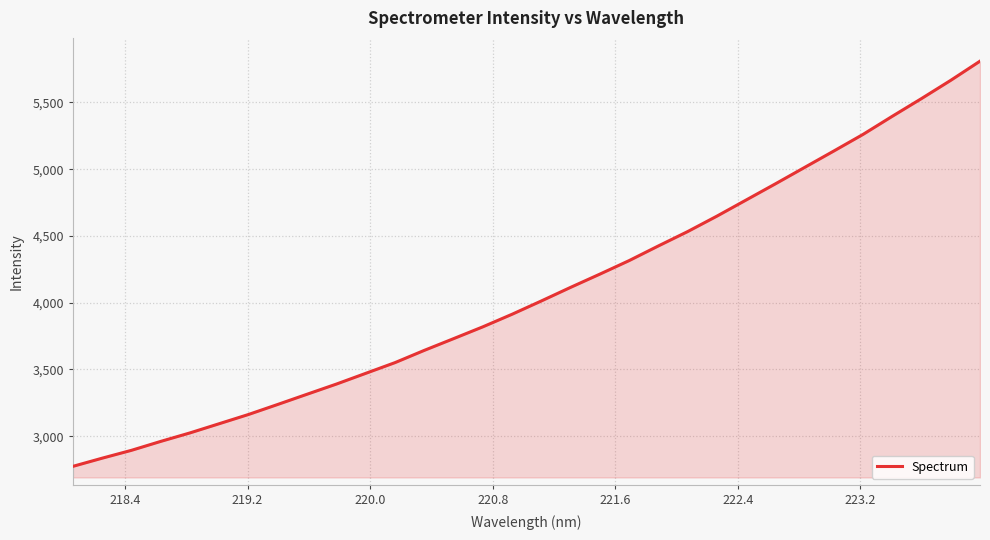

What is the difference between the maximum and minimum values?

3034.9